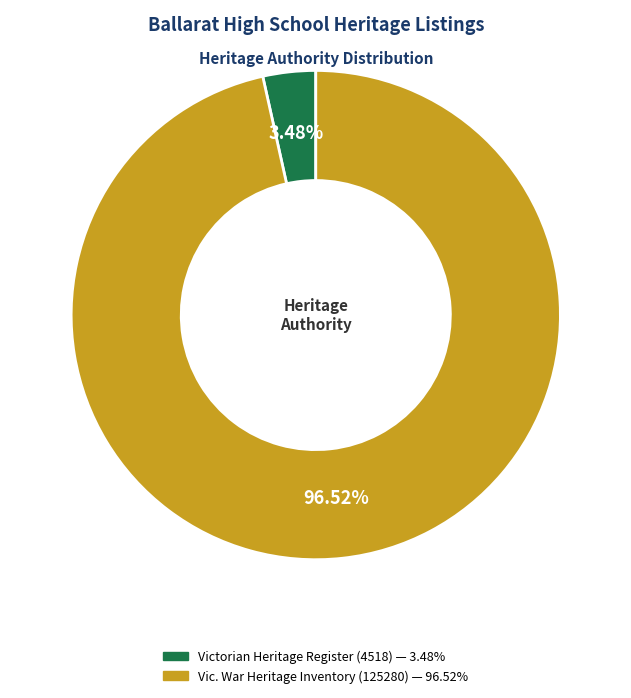

Does any single category account for the majority?

Yes